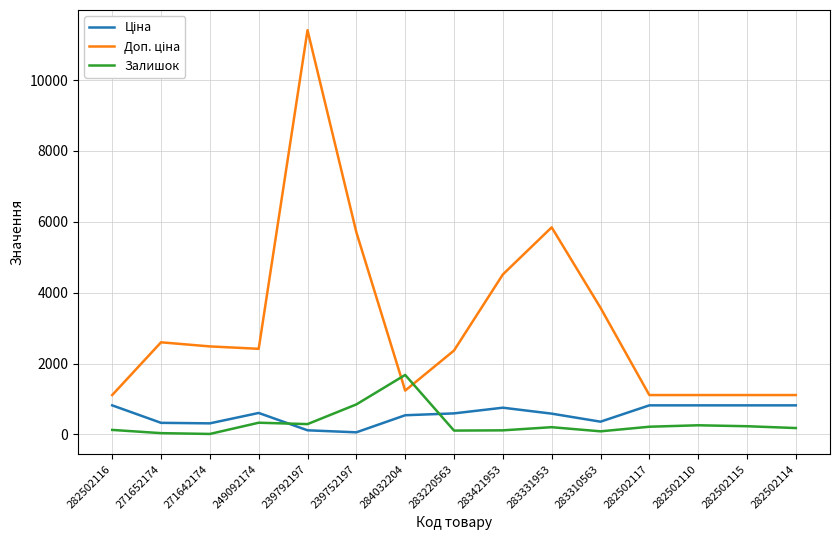

At which category is the sum across all series the highest?

239792197